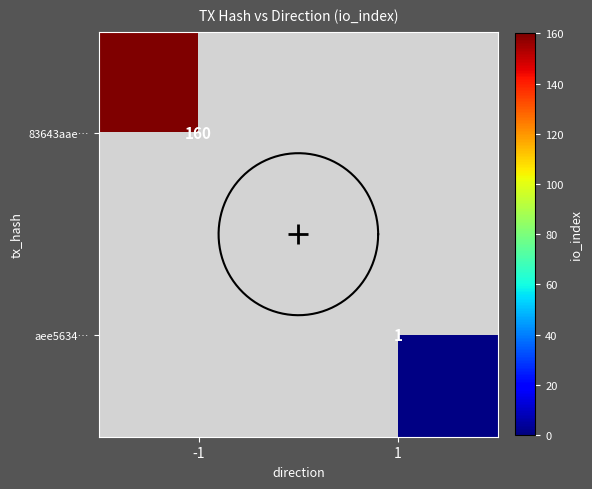

List the labels in order of 83643aae… value, smallest first.

-1, 1